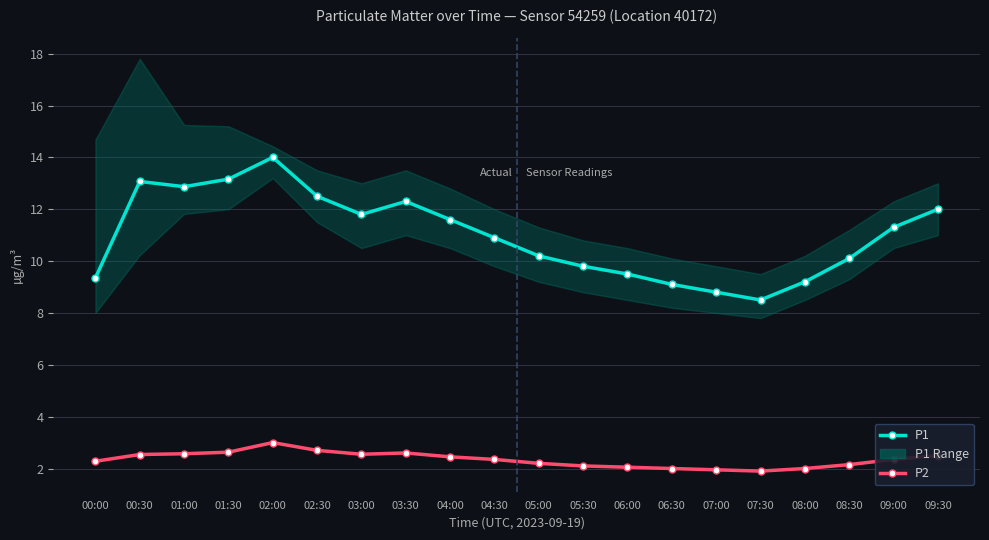

Reading right to left, what are all the values shown in this chart?

P1: 12.0	11.3	10.1	9.2	8.5	8.8	9.1	9.5	9.8	10.2	10.9	11.6	12.3	11.8	12.5	14.0	13.2	12.9	13.1	9.3
P2: 2.5	2.4	2.1	2.0	1.9	1.9	2.0	2.0	2.1	2.2	2.4	2.5	2.6	2.5	2.7	3.0	2.6	2.6	2.5	2.3